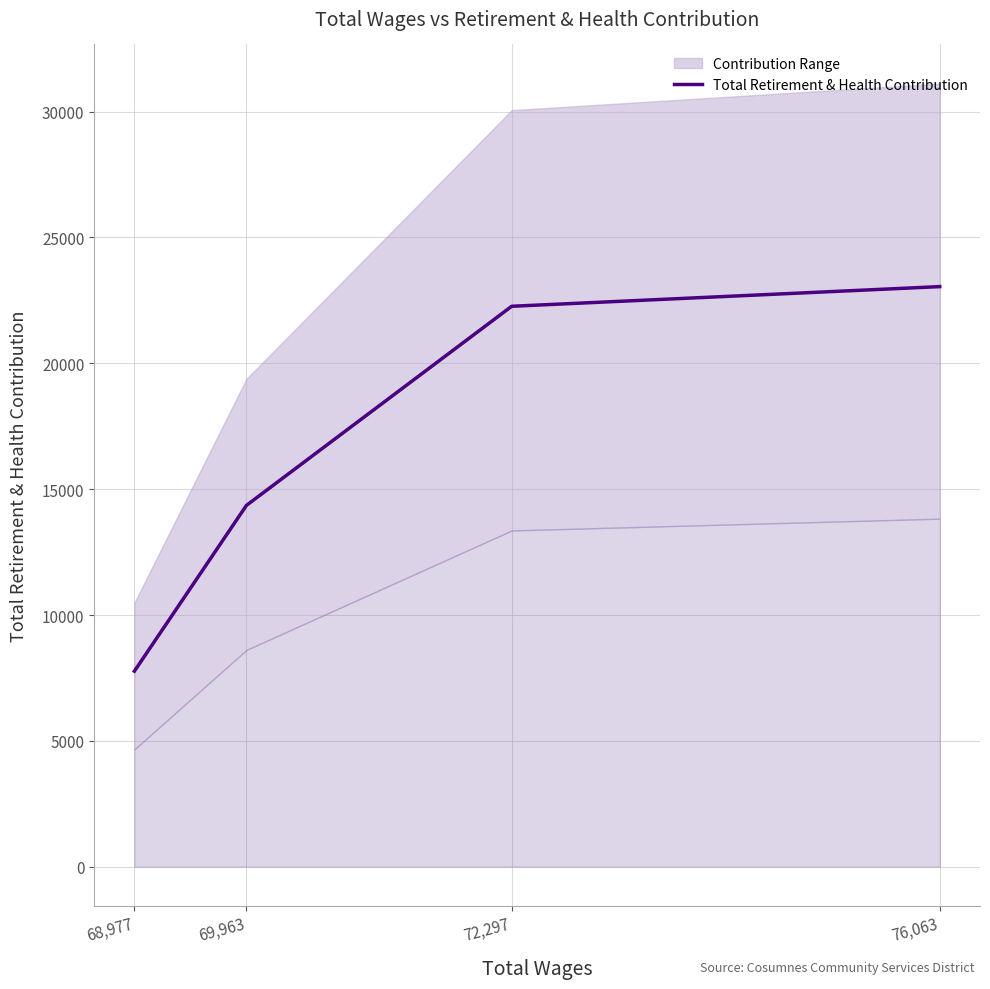

How many data points are above 22267?

1